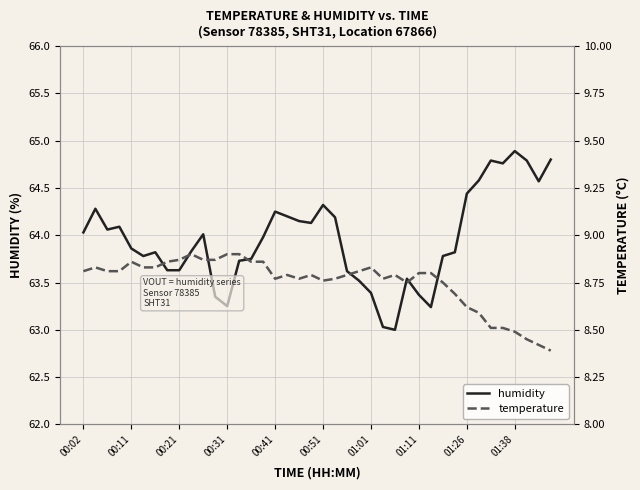

True or false: temperature and humidity intersect in this chart.

False